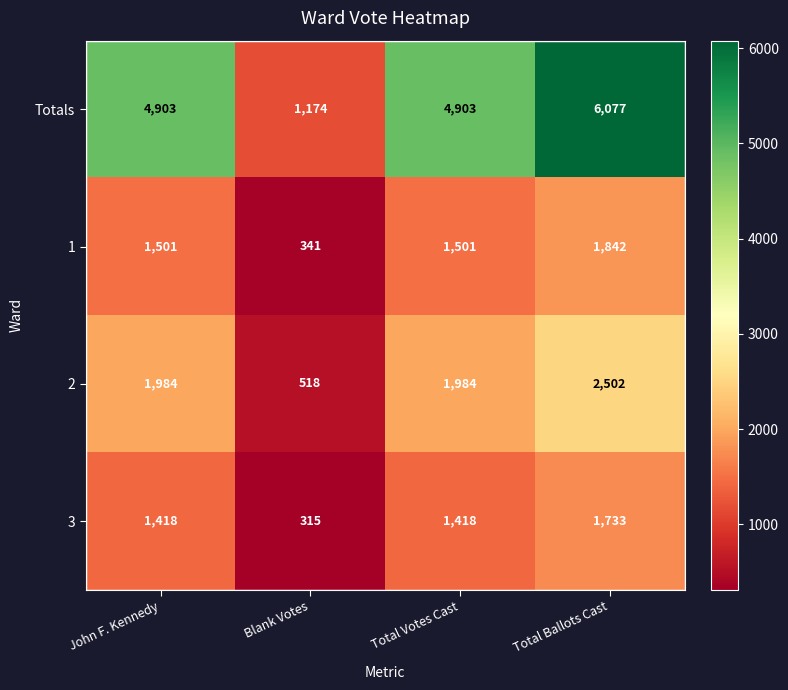

Which series has the largest range (max minus min)?

Totals